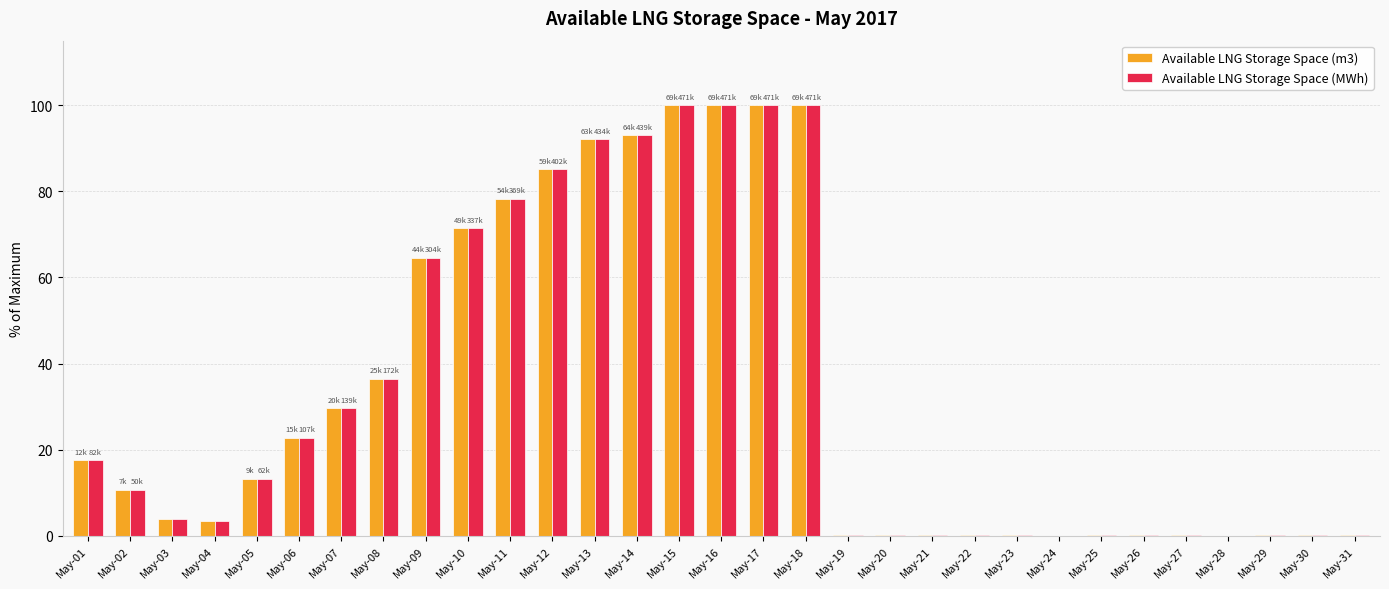

What is the maximum value for Available LNG Storage Space (MWh)?

100.0